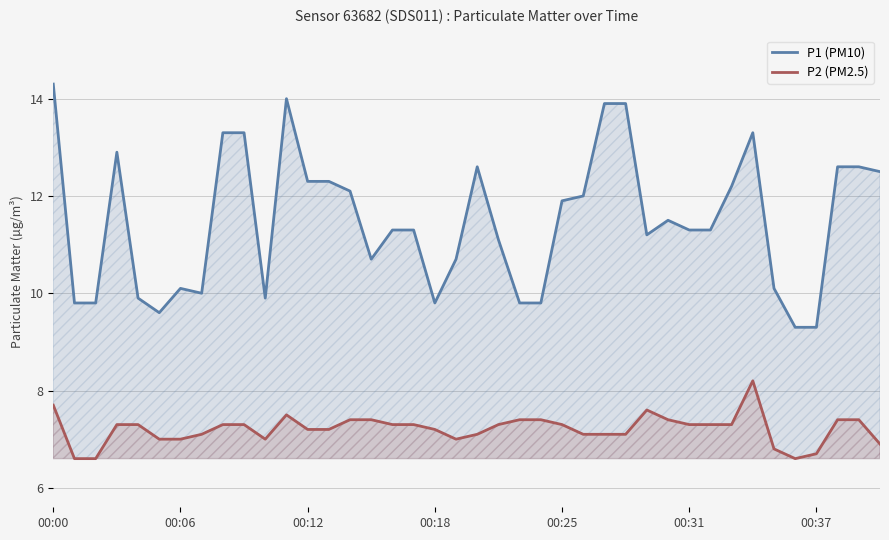

What is the sum of the P2 (PM2.5) values at 16 and 00:00?

15.0